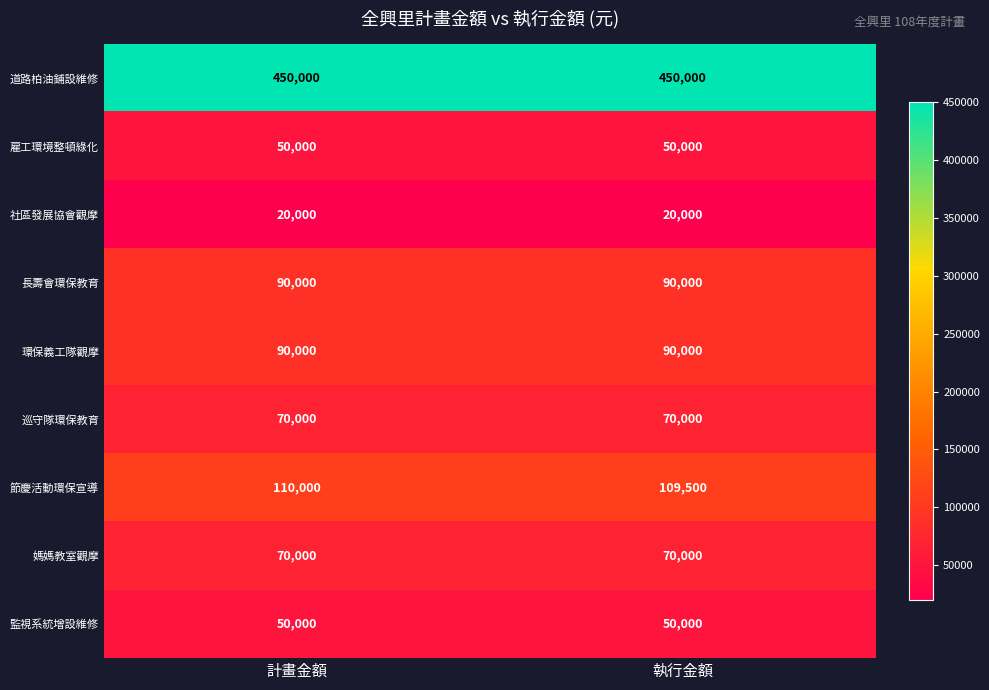

List the labels in order of 節慶活動環保宣導 value, smallest first.

執行金額, 計畫金額